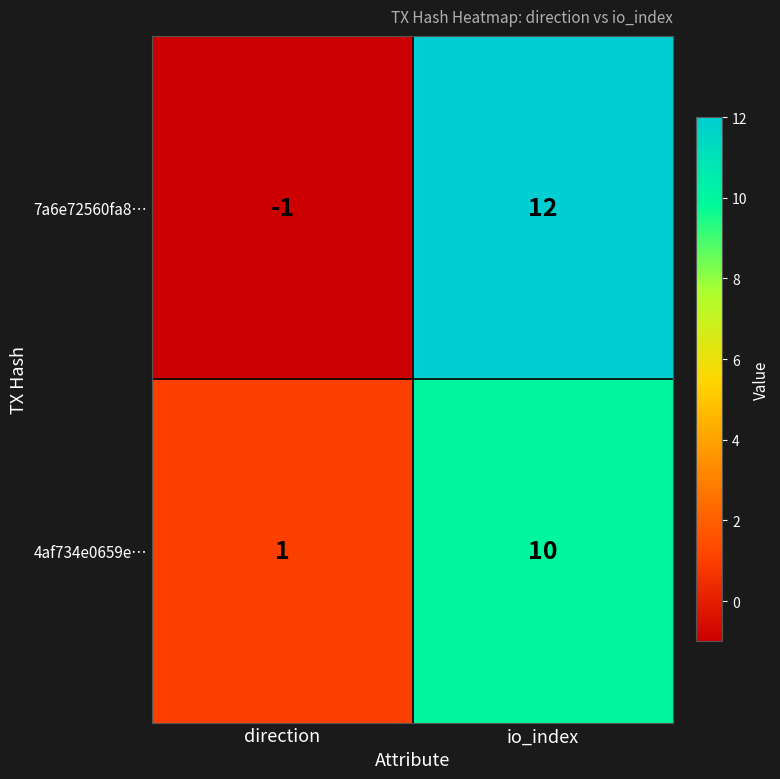

What is the difference between the maximum and minimum values in the 7a6e72560fa8… series?

13